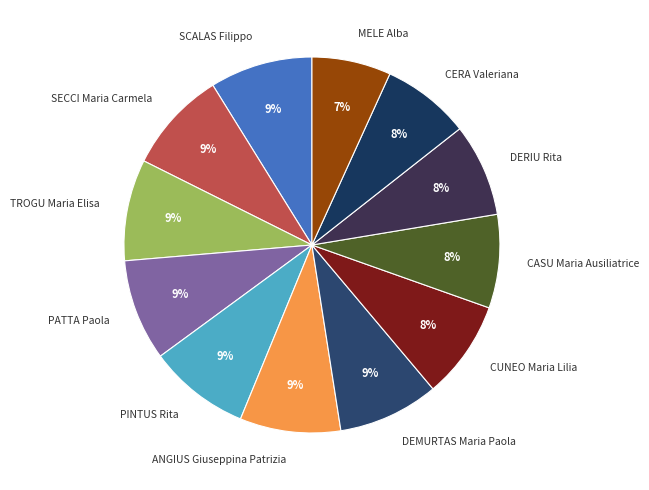

To the nearest percent, what is the difference between the largest and smallest slice percentages?

2%